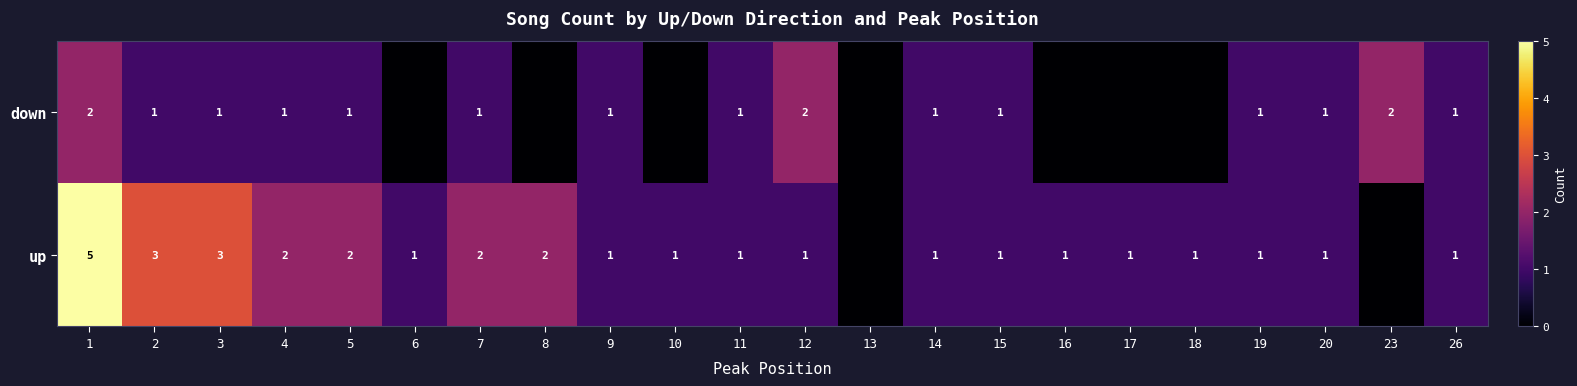

The up series shows 0 at 17. True or false?

False